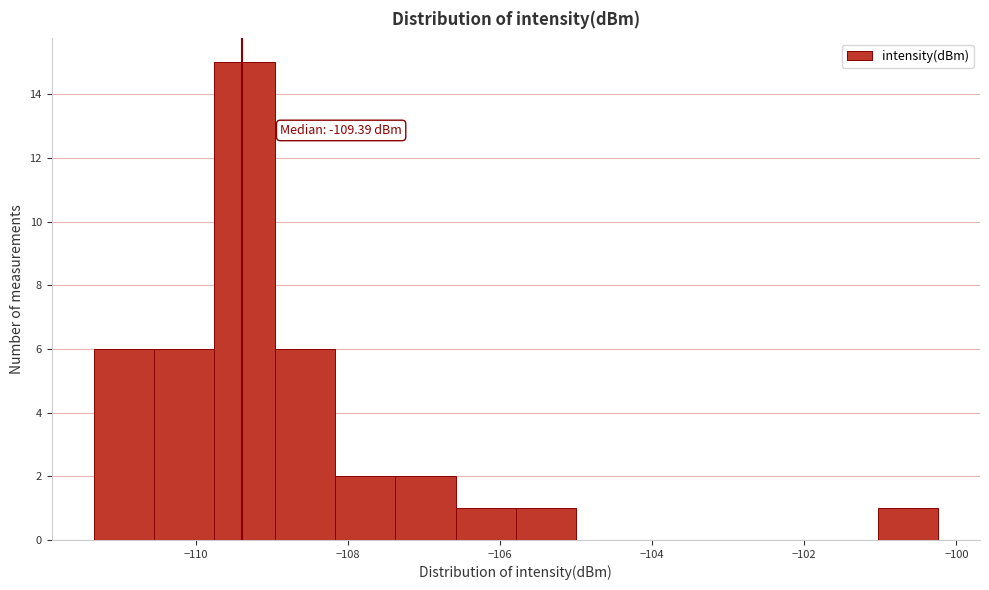

Around what value on the x-axis is the tallest bar? Give the approximate position of its centre, as read against the axis.

-109.4